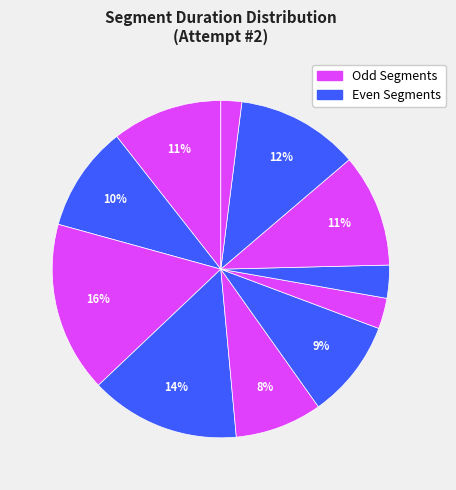

Count the number of slices in the pie.

11